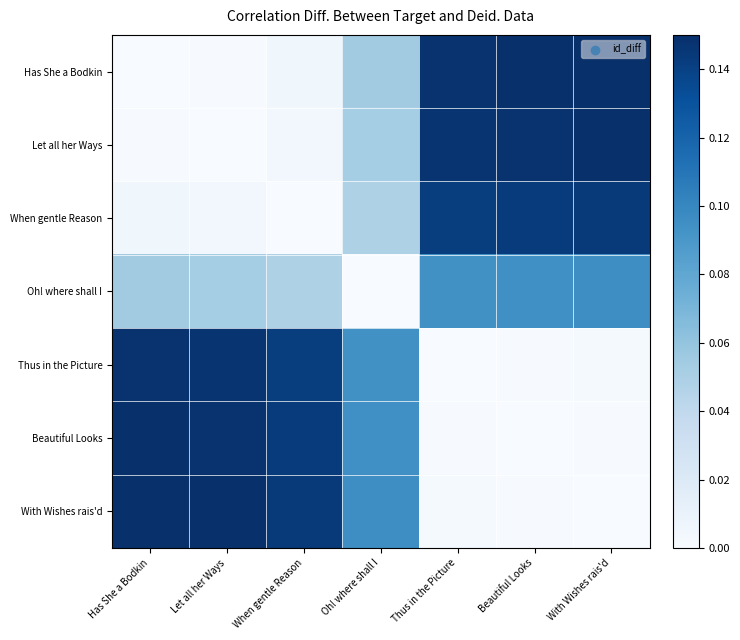

Reading left to right, extract all data points from this chart.

Has She a Bodkin: Has She a Bodkin=0.0	Let all her Ways=0.0	When gentle Reason=0.0	Oh! where shall I=0.1	Thus in the Picture=0.1	Beautiful Looks=0.1	With Wishes rais'd=0.1
Let all her Ways: Has She a Bodkin=0.0	Let all her Ways=0.0	When gentle Reason=0.0	Oh! where shall I=0.1	Thus in the Picture=0.1	Beautiful Looks=0.1	With Wishes rais'd=0.1
When gentle Reason: Has She a Bodkin=0.0	Let all her Ways=0.0	When gentle Reason=0.0	Oh! where shall I=0.0	Thus in the Picture=0.1	Beautiful Looks=0.1	With Wishes rais'd=0.1
Oh! where shall I: Has She a Bodkin=0.1	Let all her Ways=0.1	When gentle Reason=0.0	Oh! where shall I=0.0	Thus in the Picture=0.1	Beautiful Looks=0.1	With Wishes rais'd=0.1
Thus in the Picture: Has She a Bodkin=0.1	Let all her Ways=0.1	When gentle Reason=0.1	Oh! where shall I=0.1	Thus in the Picture=0.0	Beautiful Looks=0.0	With Wishes rais'd=0.0
Beautiful Looks: Has She a Bodkin=0.1	Let all her Ways=0.1	When gentle Reason=0.1	Oh! where shall I=0.1	Thus in the Picture=0.0	Beautiful Looks=0.0	With Wishes rais'd=0.0
With Wishes rais'd: Has She a Bodkin=0.1	Let all her Ways=0.1	When gentle Reason=0.1	Oh! where shall I=0.1	Thus in the Picture=0.0	Beautiful Looks=0.0	With Wishes rais'd=0.0